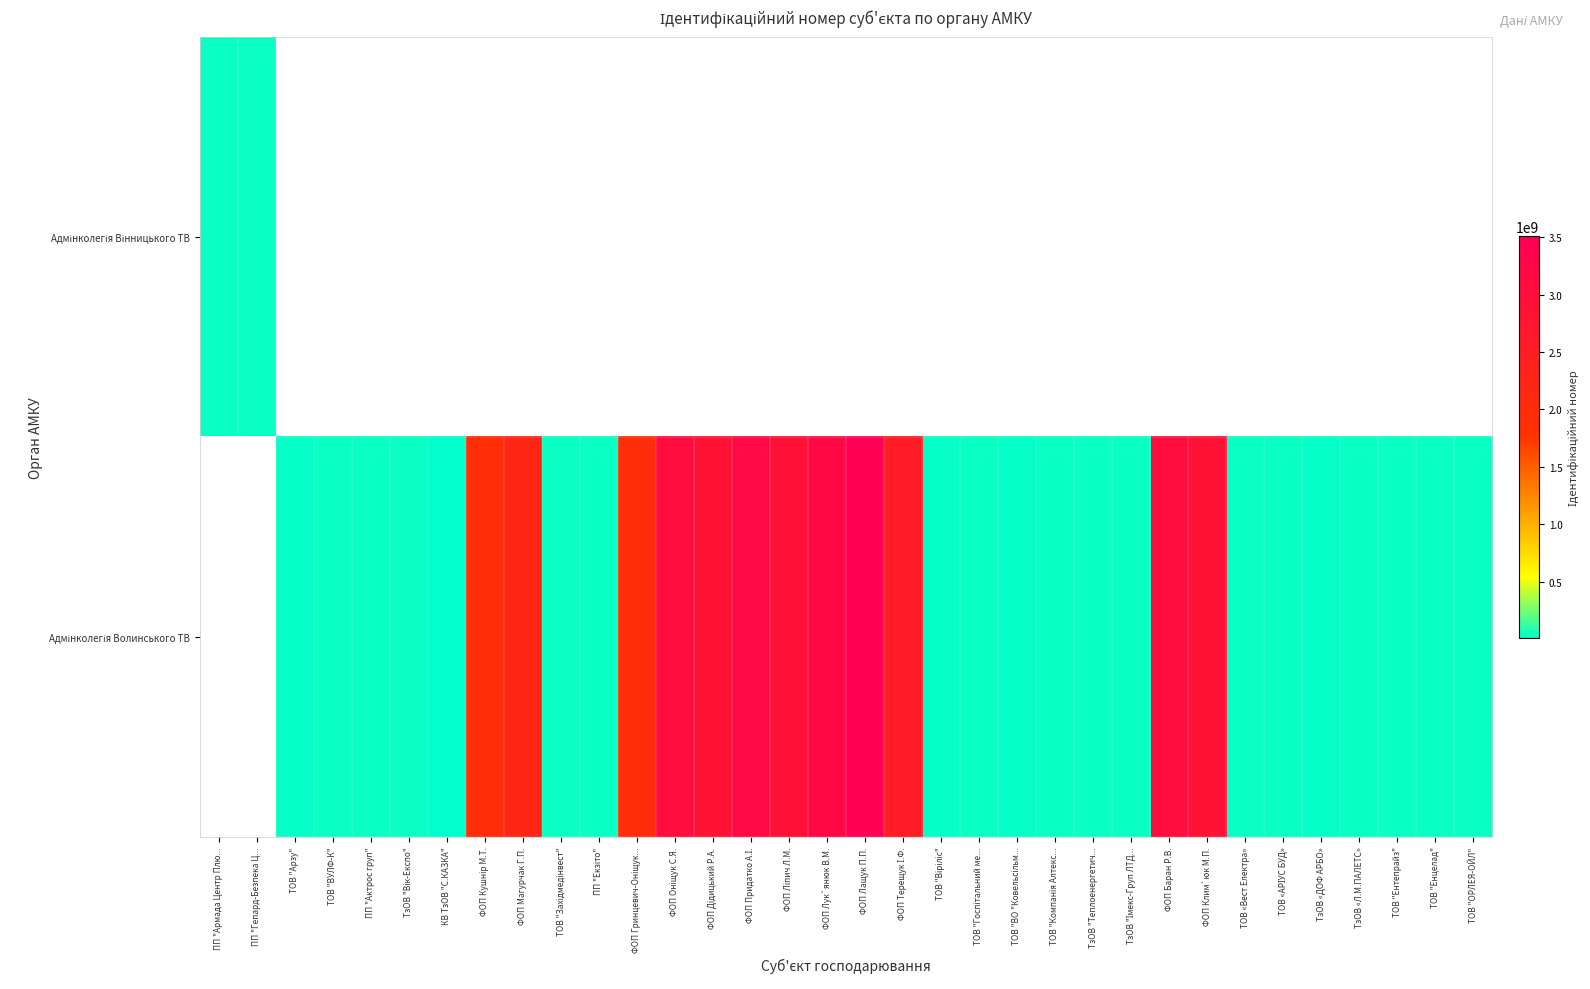

Which has a higher value, ПП "Актрос груп" or ФОП Оніщук С.Я.?

ФОП Оніщук С.Я.